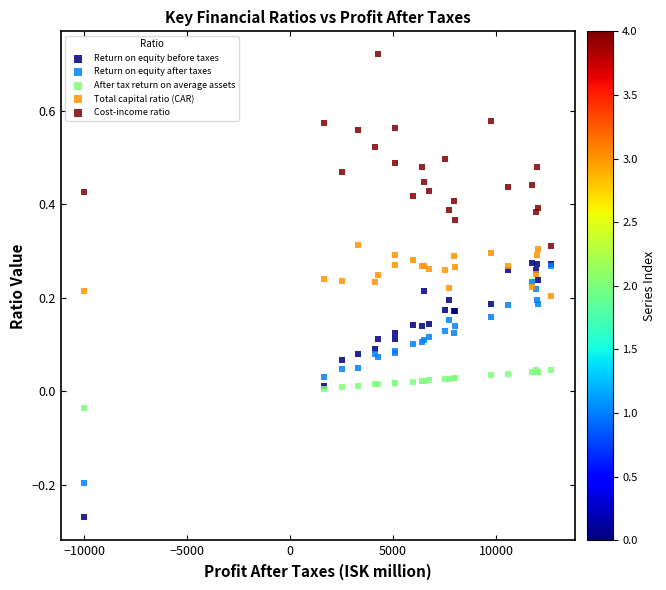

Which series has the widest spread of Y values?

Return on equity before taxes